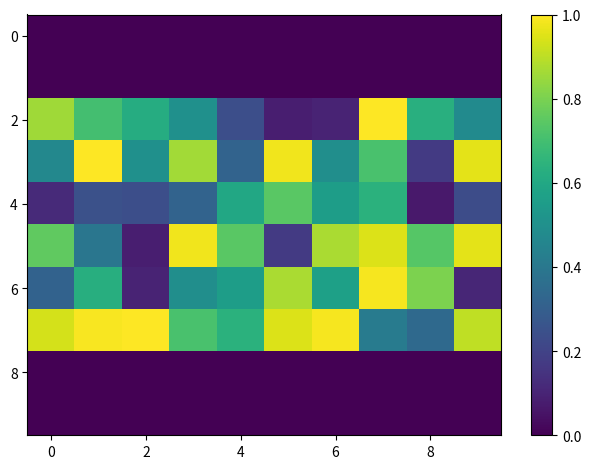

At which category is the sum across all series the highest?

7